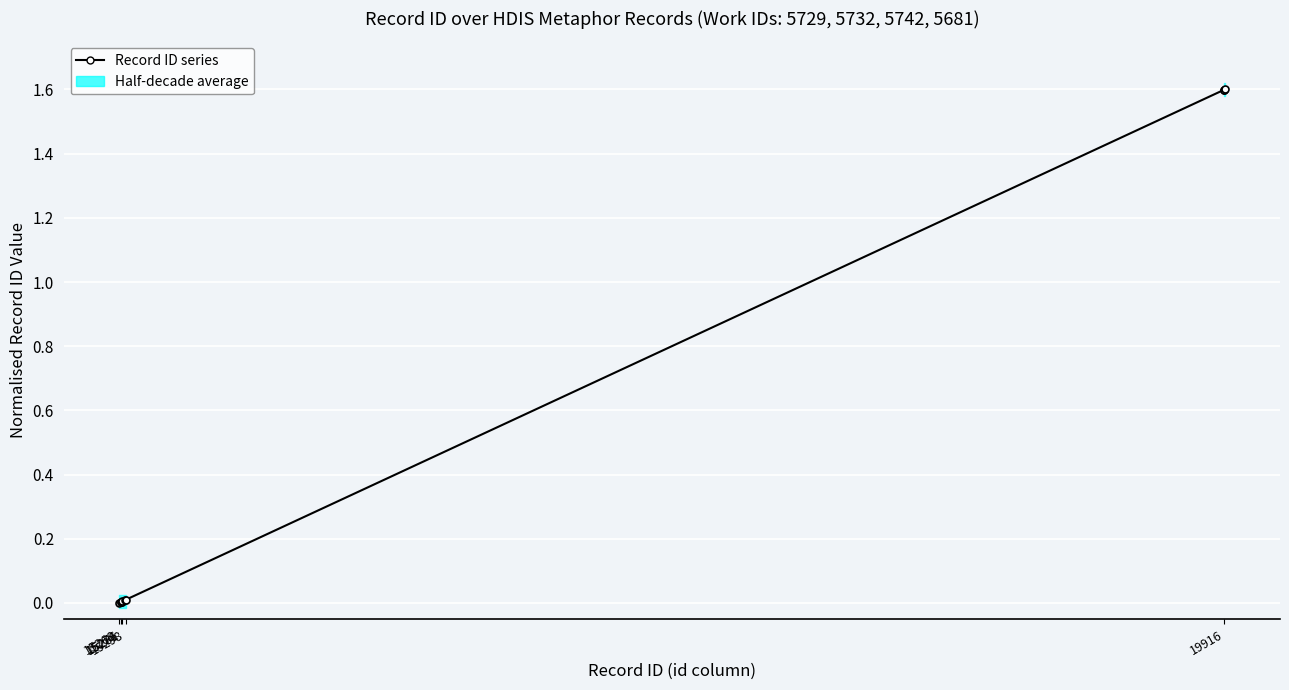

Reading left to right, what are all the values shown in this chart?

0.0	0.0	0.0	0.0	0.0	0.0	0.0	1.6	1.6	1.6